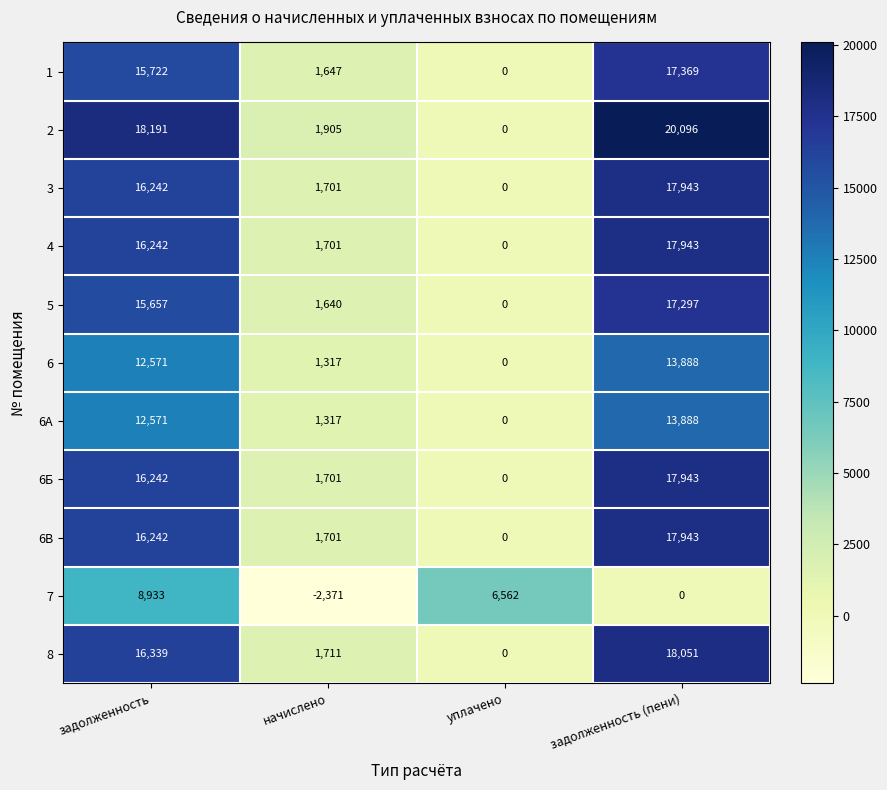

List the labels in order of 6А value, smallest first.

уплачено, начислено, задолженность, задолженность (пени)